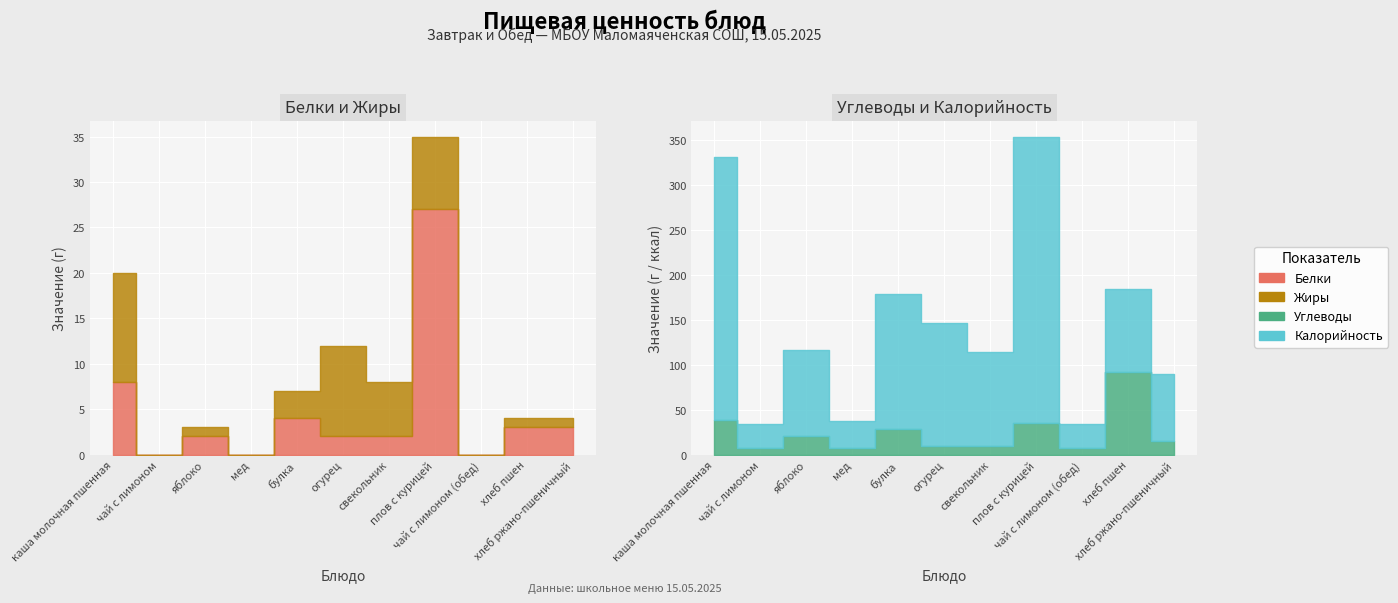

What is the difference between the Жиры values at булка and хлеб пшен?

2